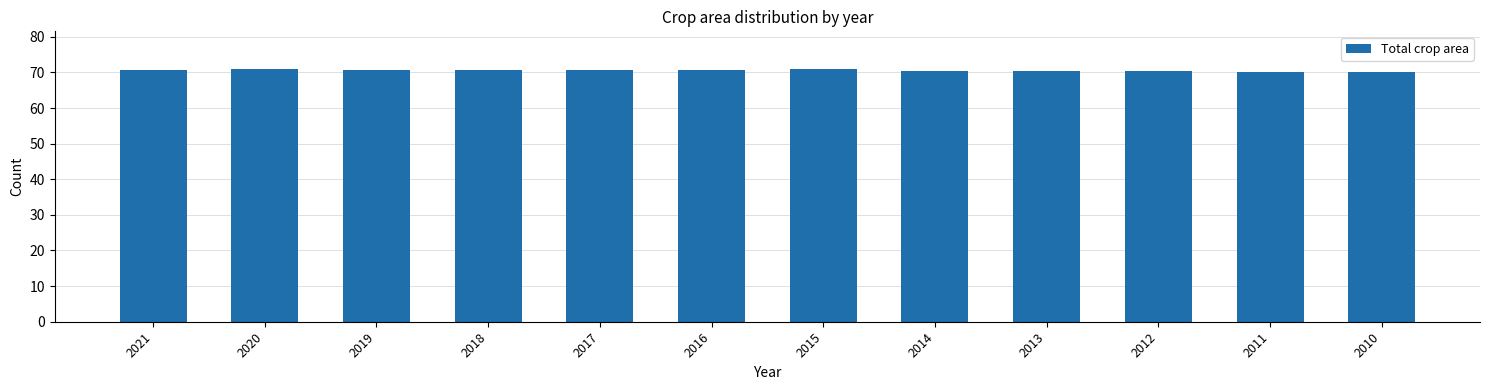

What is the value of the 4th bar from the left?

70.8